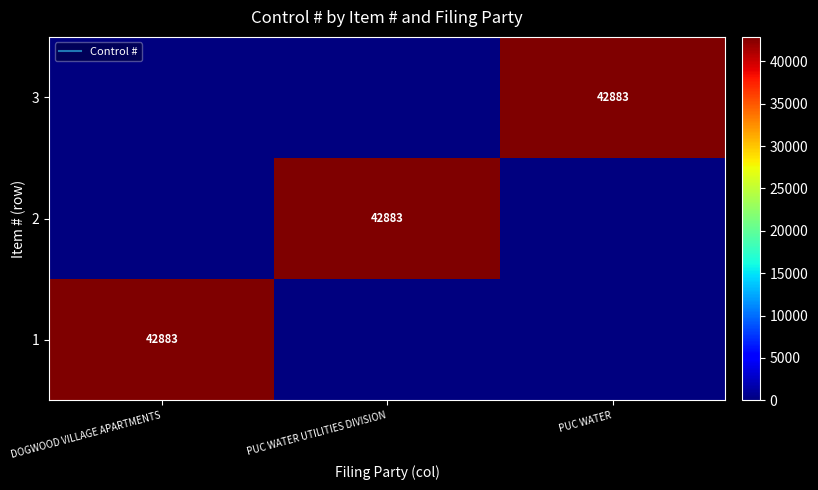

At which label is 3 closest to 21441?

DOGWOOD VILLAGE APARTMENTS